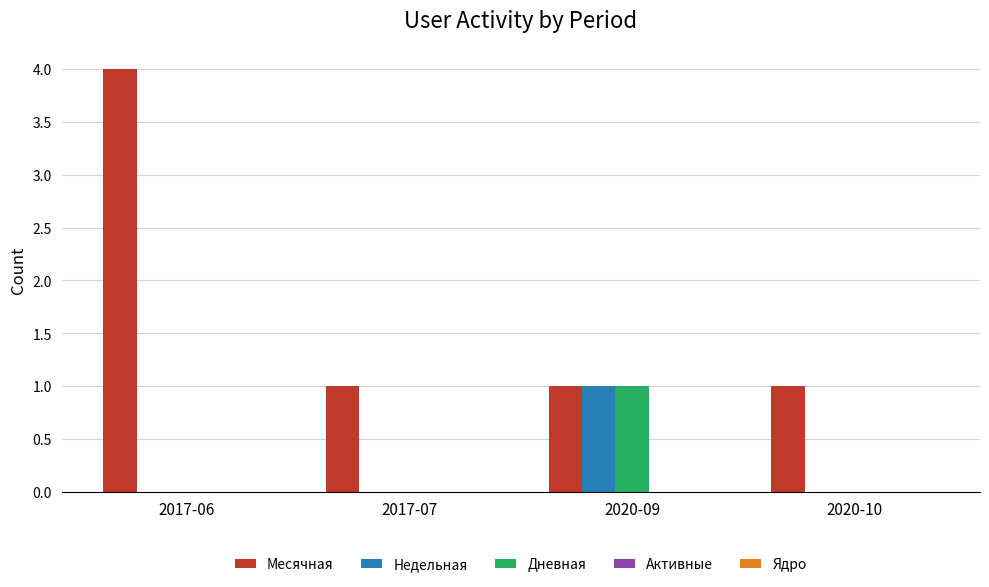

Is it true that Месячная equals 1 at 2017-07?

True